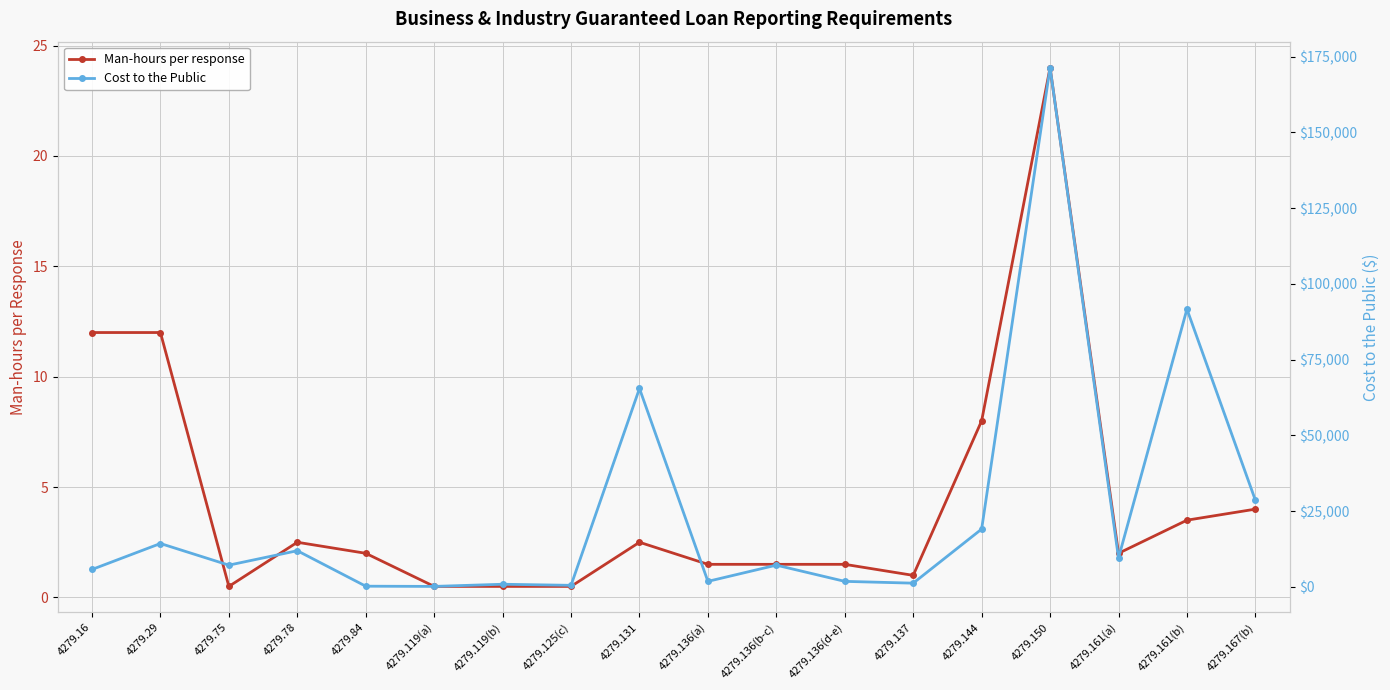

Between 4279.78 and 4279.136(b-c), which is larger?

4279.78